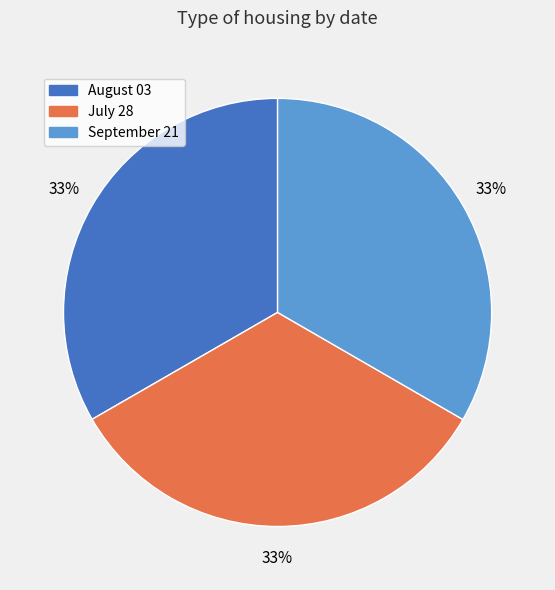

True or false: August 03 accounts for 33% of the total.

True